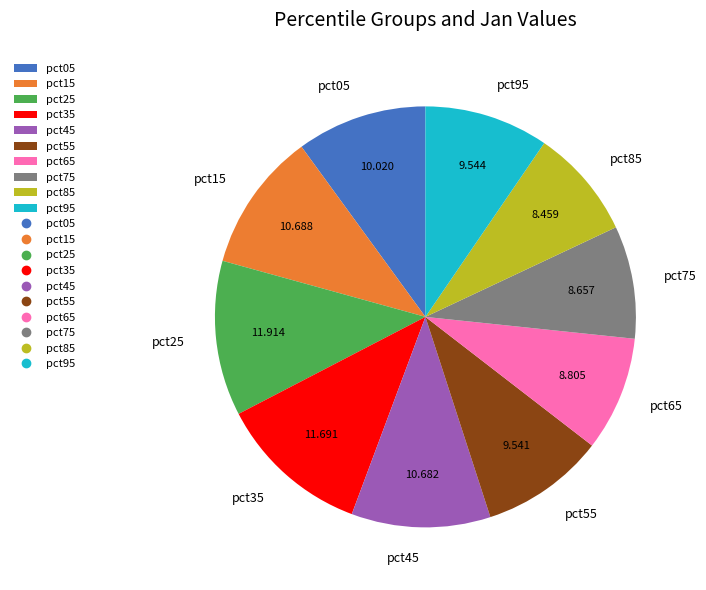

Is the sum of pct85 and pct25 greater than half?

No